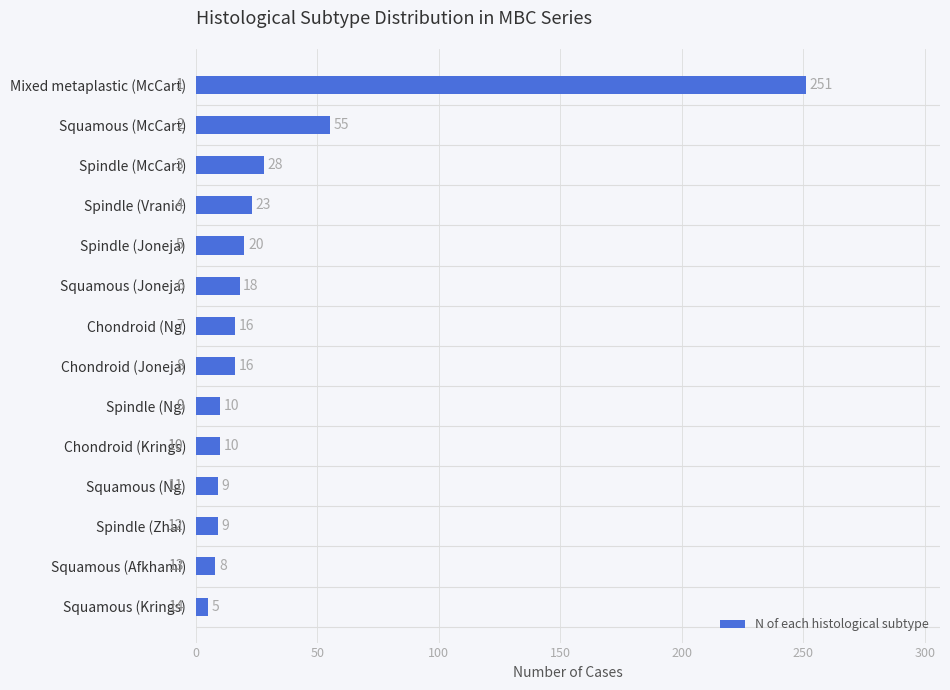

Between Squamous (Ng) and Squamous (McCart), which is larger?

Squamous (McCart)